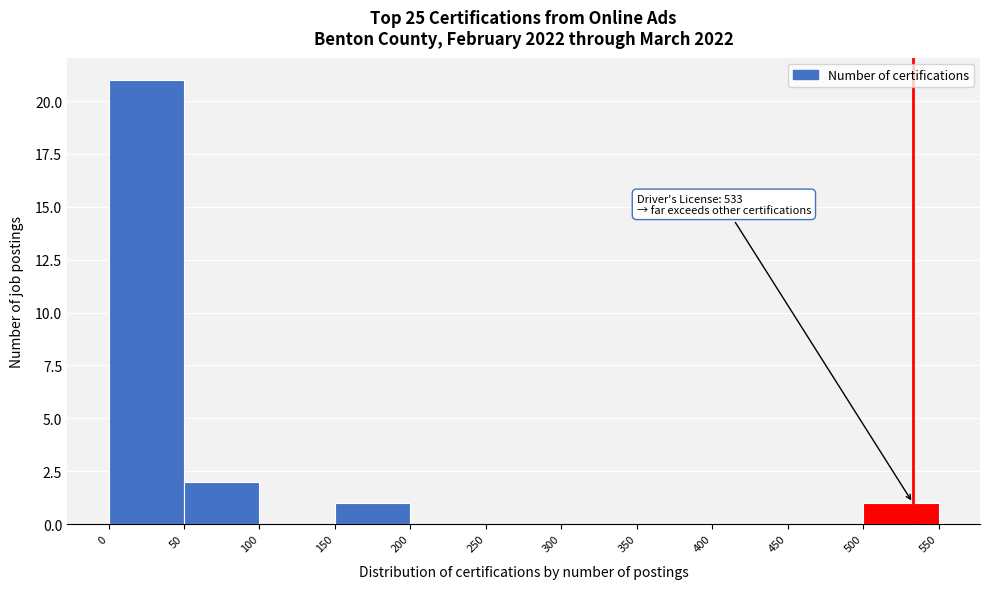

Over which range of the x-axis is the bar tallest?

0 to 50